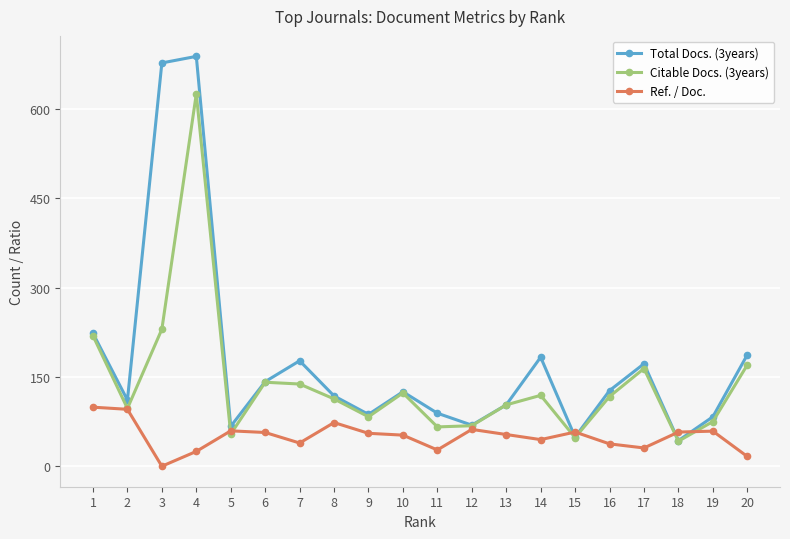

Which series changed the most between 19 and 20?

Total Docs. (3years)